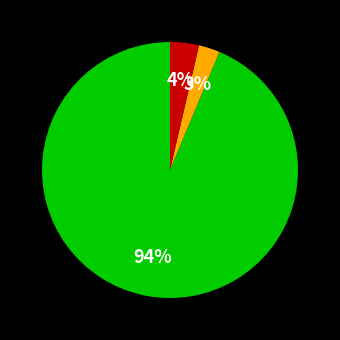

To the nearest percent, what is the average slice percentage?

33%